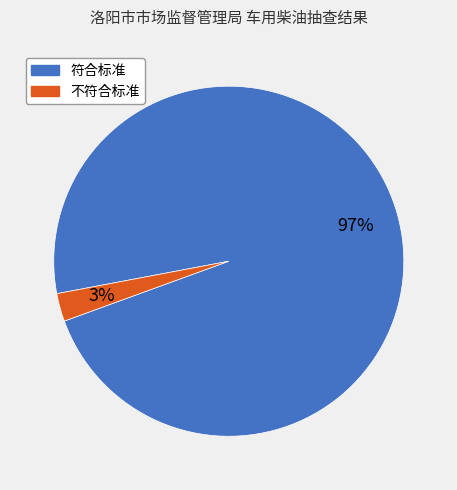

Which has a higher value, 符合标准 or 不符合标准?

符合标准